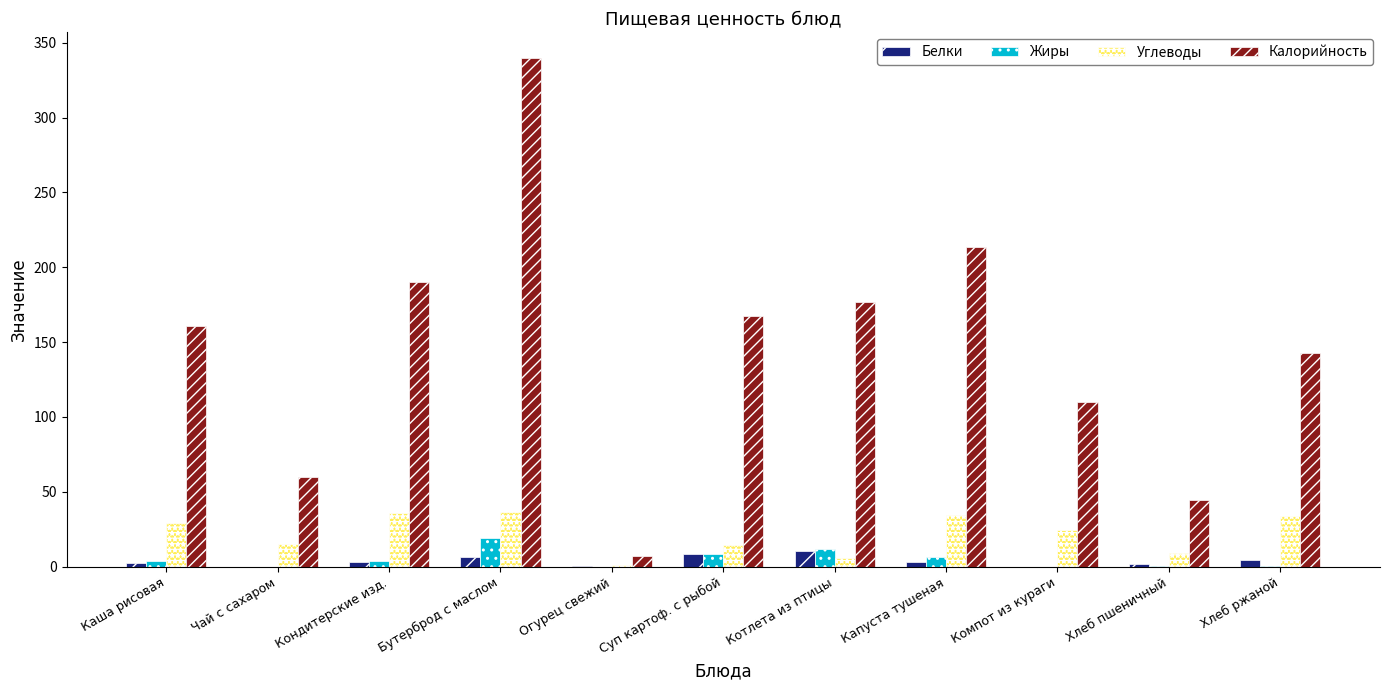

Count the number of categories in the chart.

11